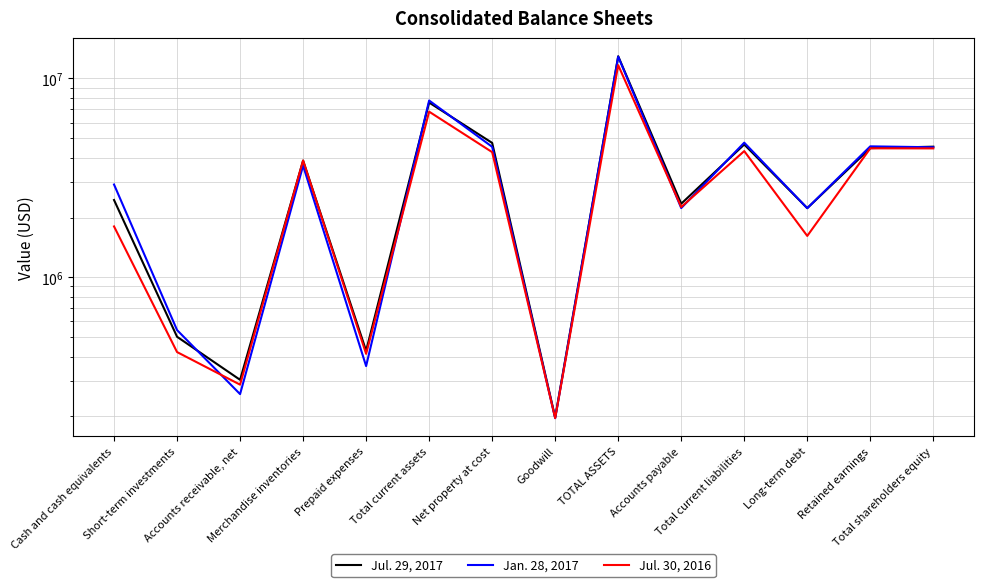

How many distinct data groups are displayed?

3